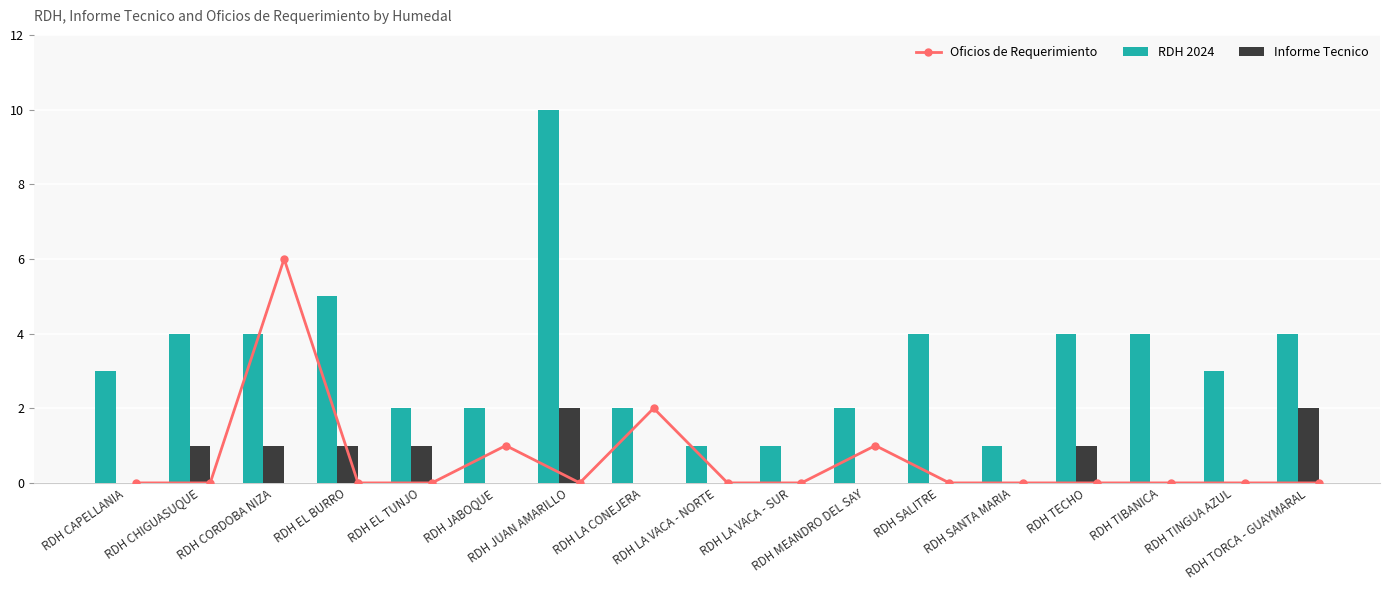

The Oficios de Requerimiento series shows 2 at RDH LA VACA - SUR. True or false?

False